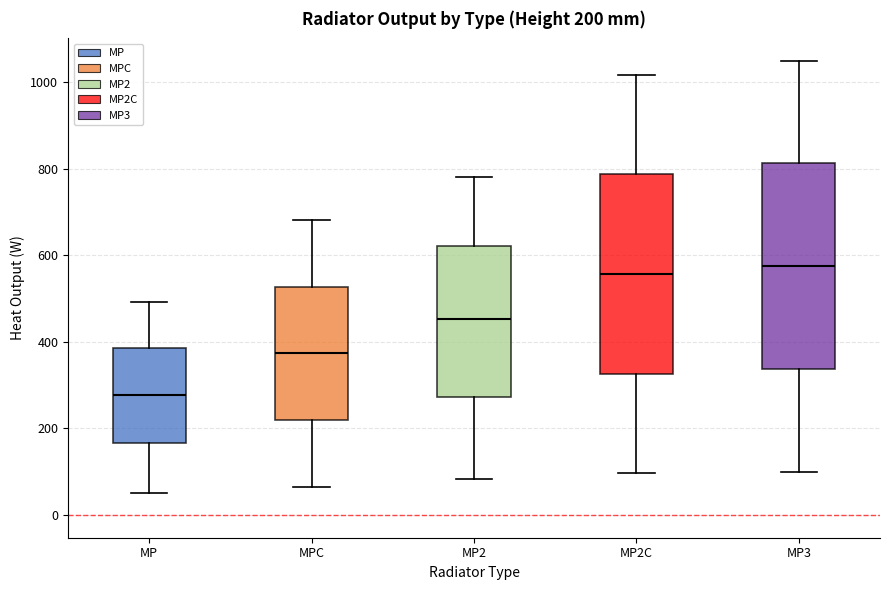

Which box has the lowest median line?

MP